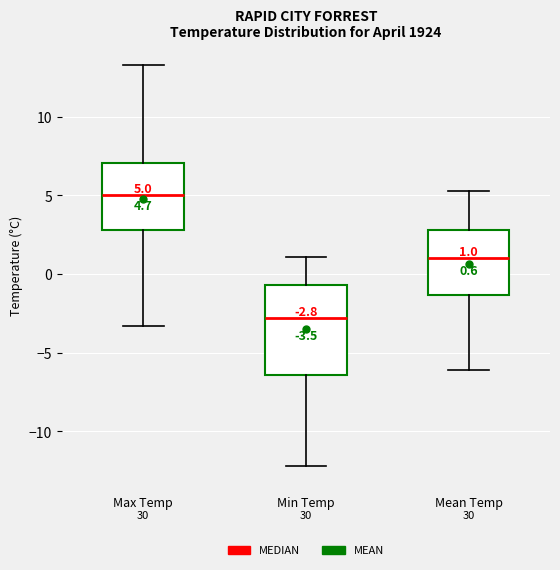

Which box has the lowest median line?

Min Temp